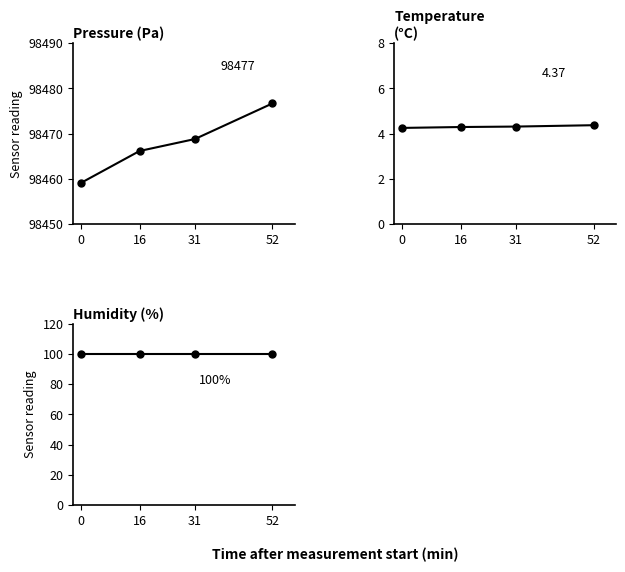

At how many categories does at least one series exceed 71837?

4